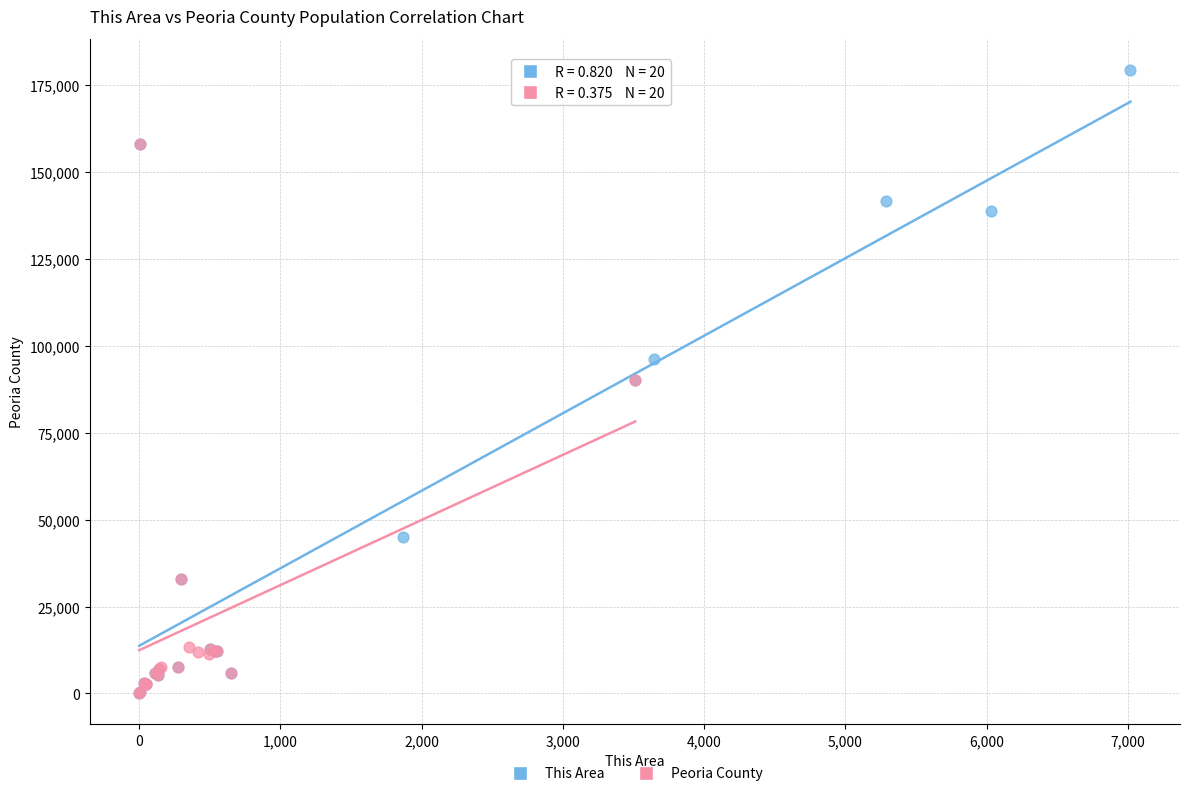

Which series reaches the maximum Y coordinate?

This Area